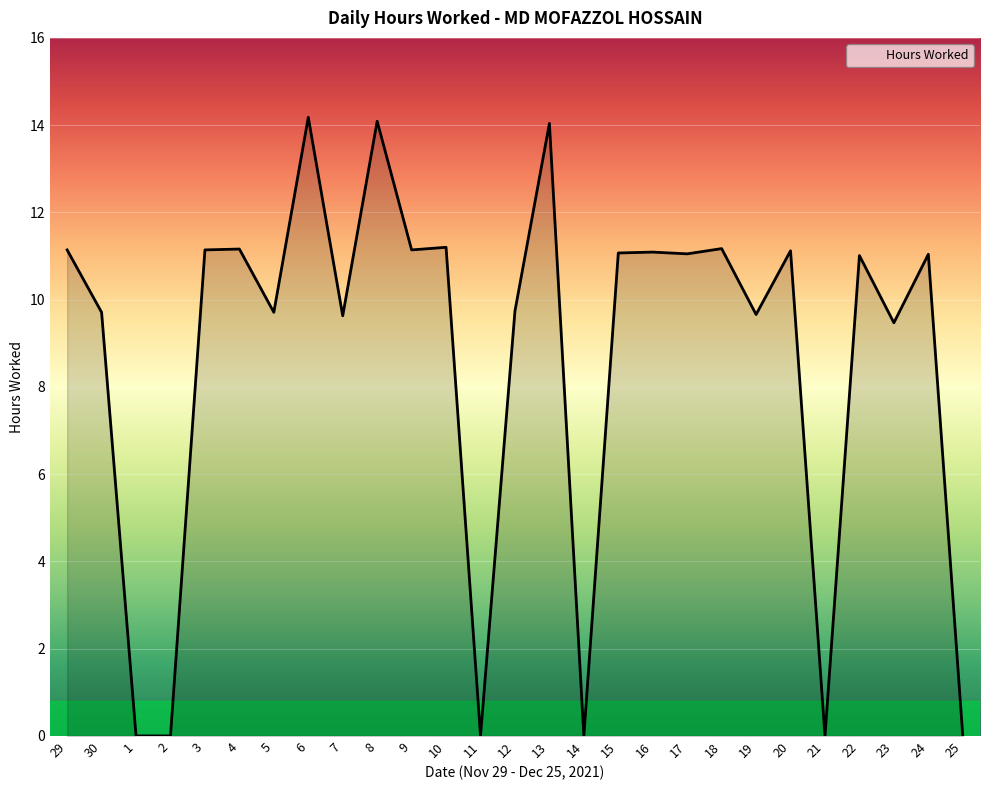

Between 10 and 30, which is larger?

10